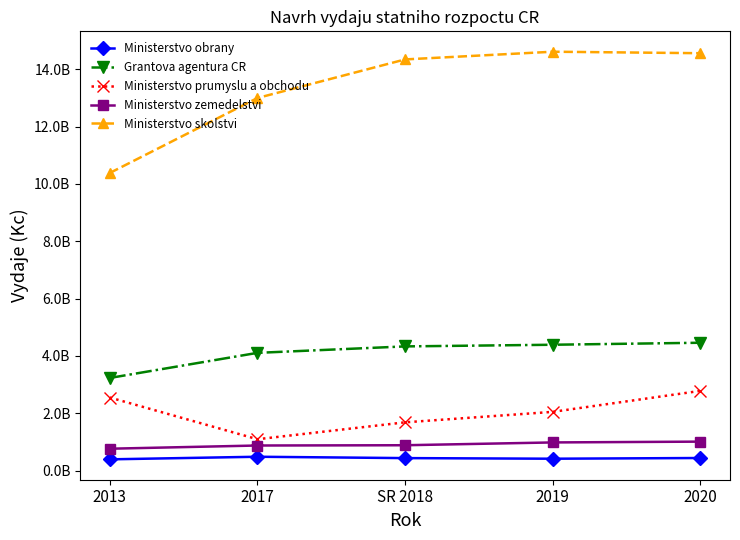

What are all the series names shown in the legend?

Ministerstvo obrany, Grantova agentura CR, Ministerstvo prumyslu a obchodu, Ministerstvo zemedelstvi, Ministerstvo skolstvi